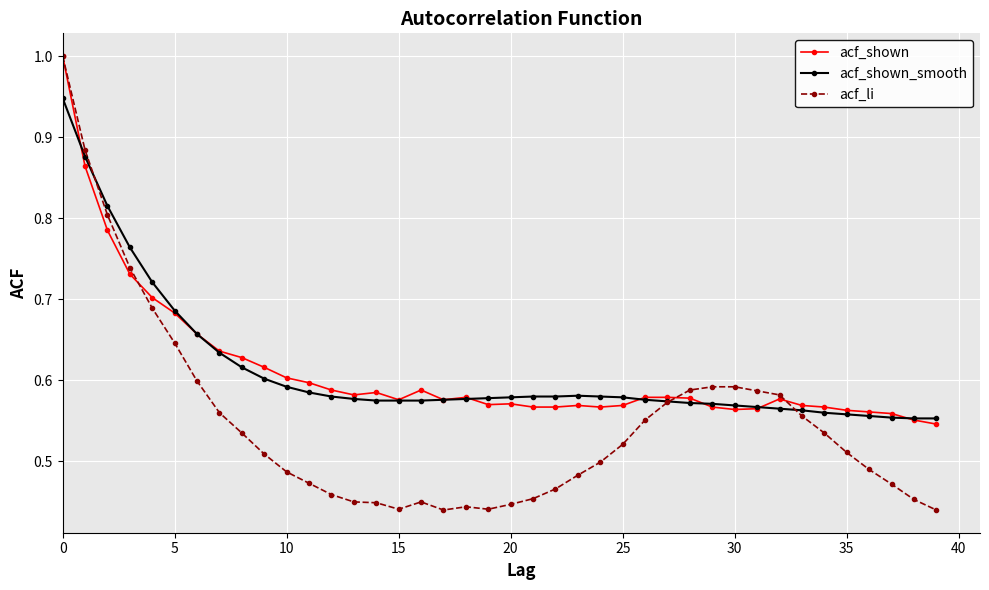

Which series has the largest range (max minus min)?

acf_li